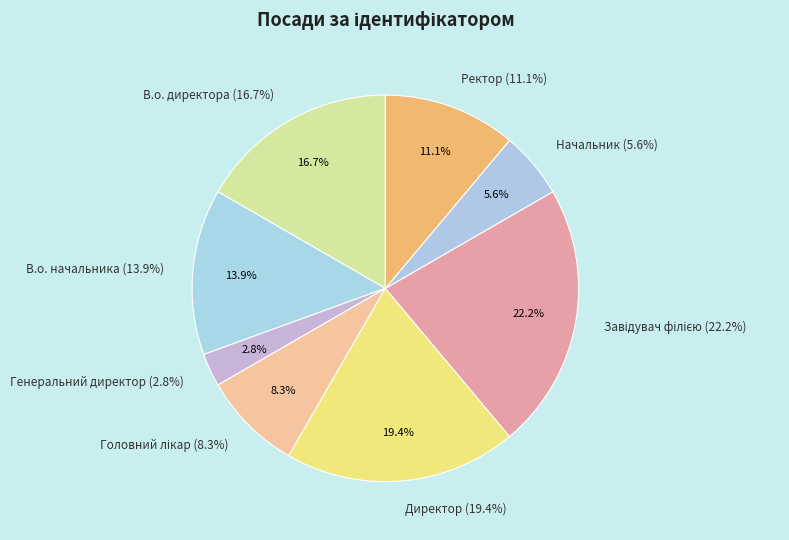

Is there a majority slice in this chart?

No